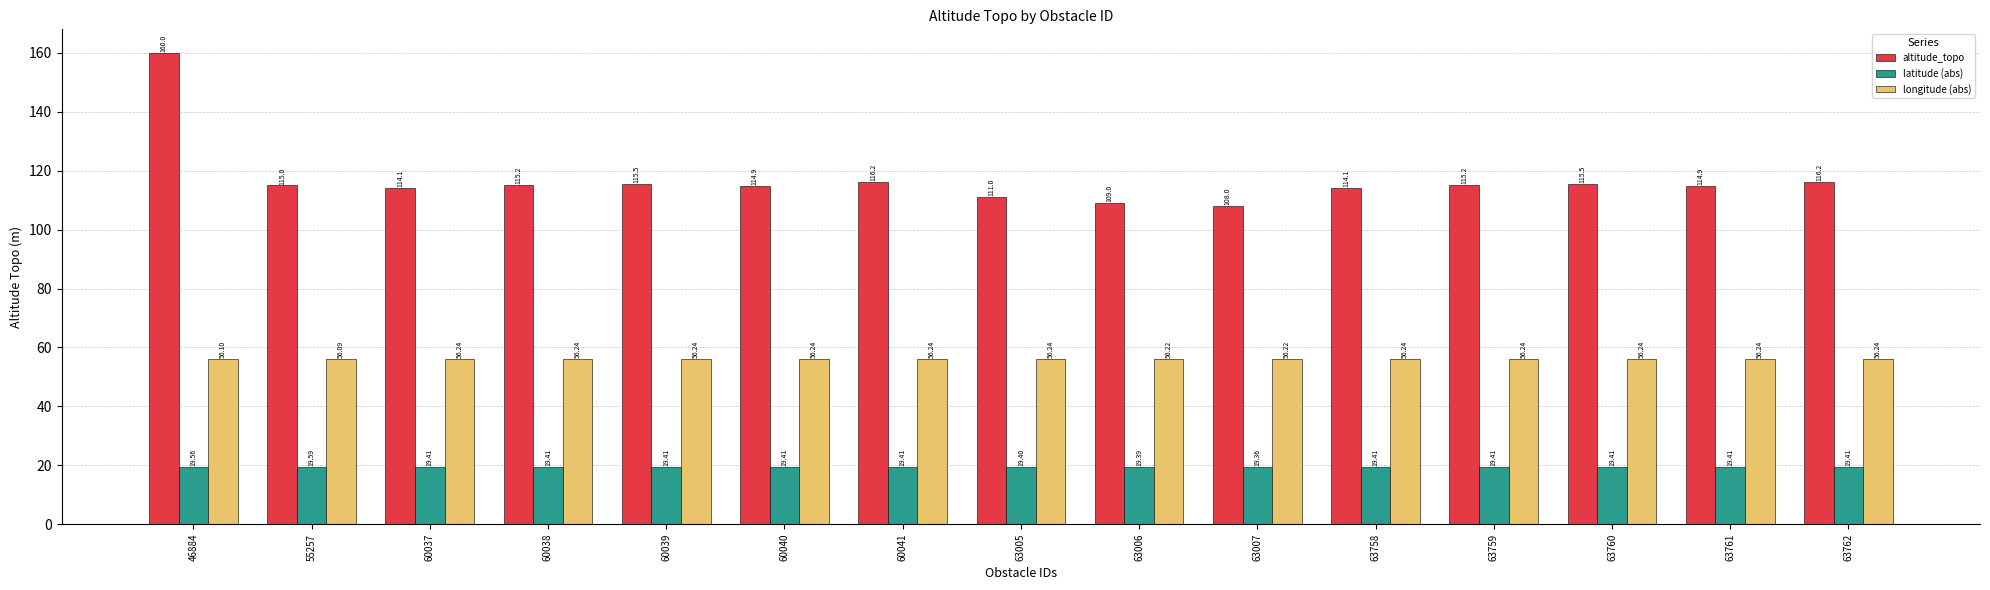

Where does the altitude_topo series first go above 115?

46884